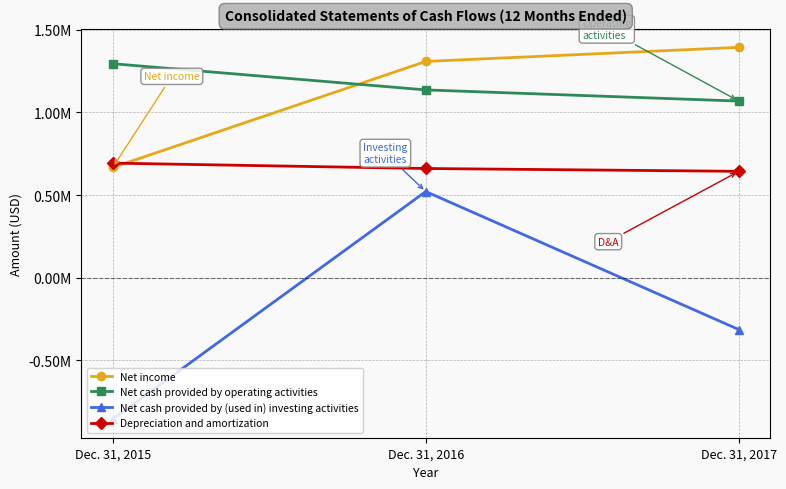

Reading right to left, transcribe all the data shown in this chart.

Net income: Dec. 31, 2017=1393596	Dec. 31, 2016=1308273	Dec. 31, 2015=666873
Net cash provided by operating activities: Dec. 31, 2017=1068586	Dec. 31, 2016=1136151	Dec. 31, 2015=1294612
Net cash provided by (used in) investing activities: Dec. 31, 2017=-313488	Dec. 31, 2016=521411	Dec. 31, 2015=-855296
Depreciation and amortization: Dec. 31, 2017=643689	Dec. 31, 2016=660746	Dec. 31, 2015=693327